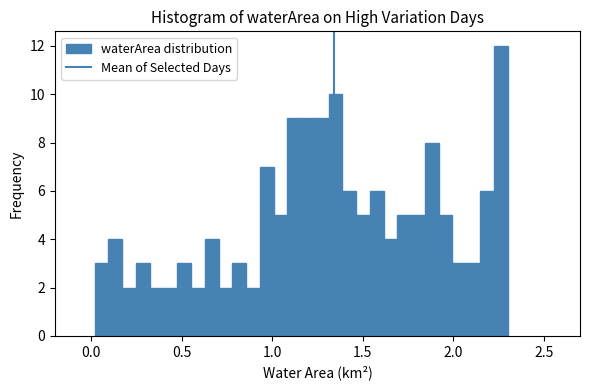

Around what value on the x-axis is the tallest bar? Give the approximate position of its centre, as read against the axis.

2.25